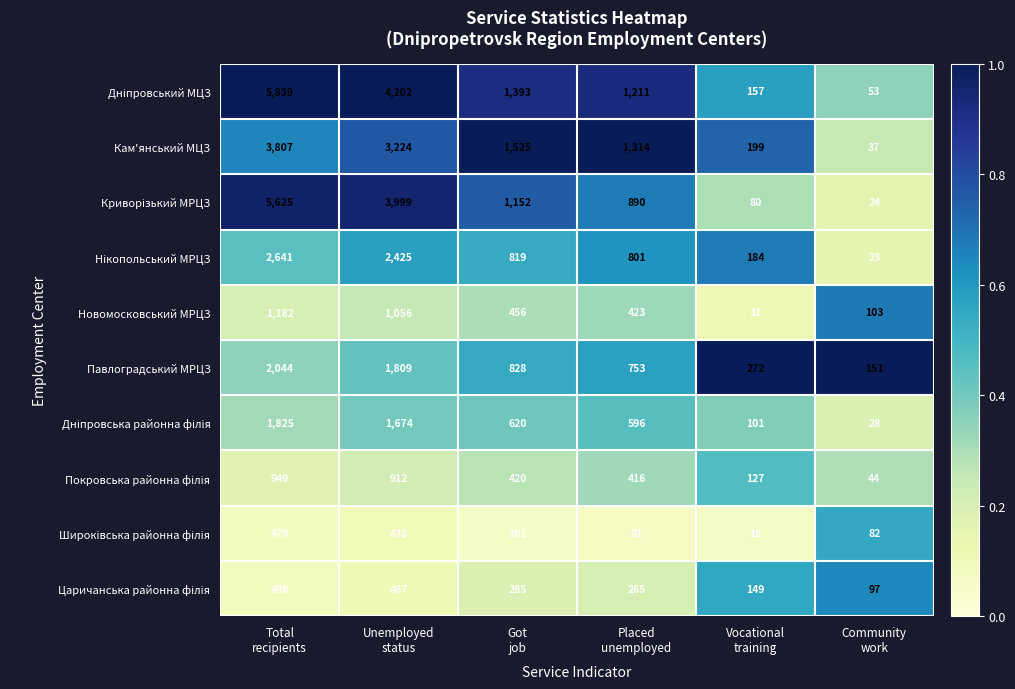

What is the highest value of the Новомосковський МРЦЗ series?

1182